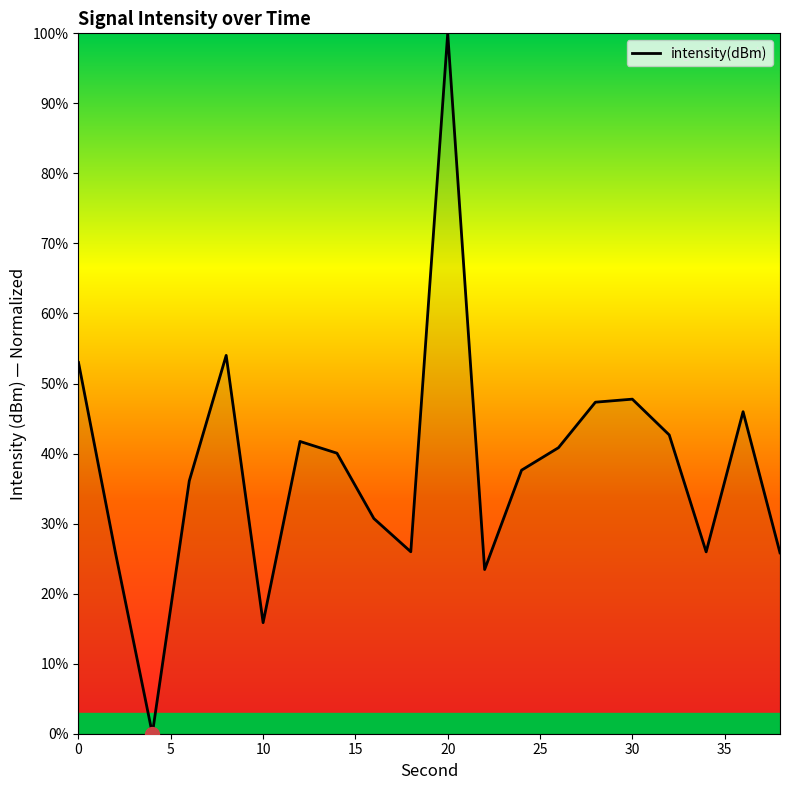

What is the greatest value displayed?

100.0